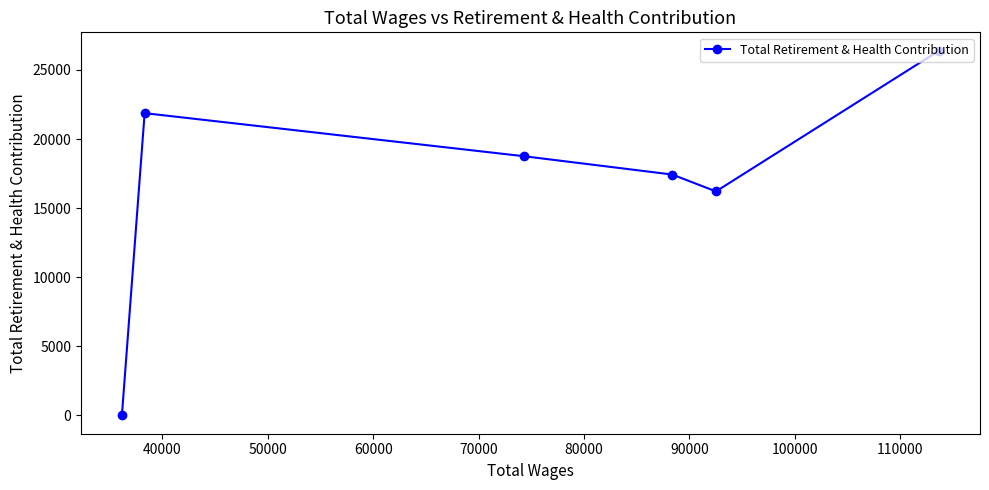

What is the maximum value shown in the chart?

26405